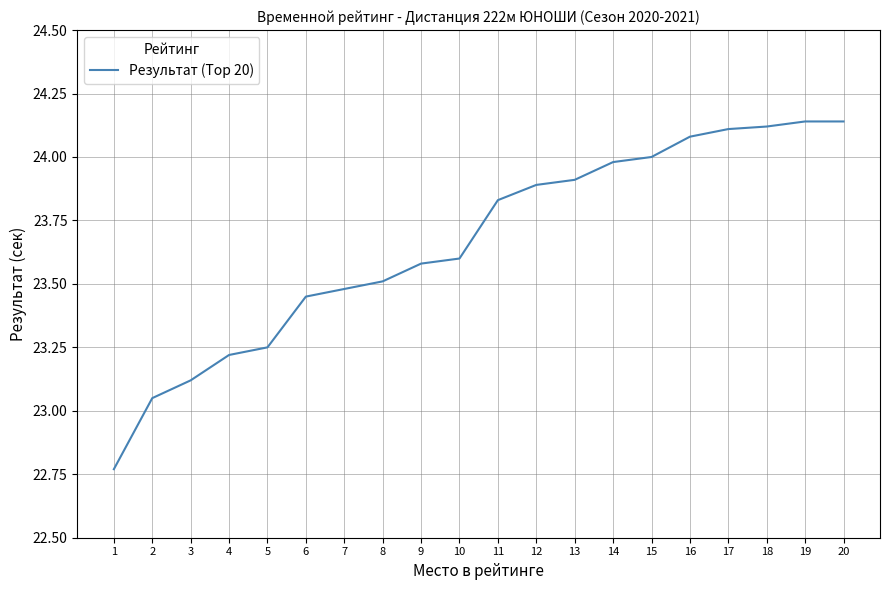

What is the difference between the second highest and second lowest values?

1.1